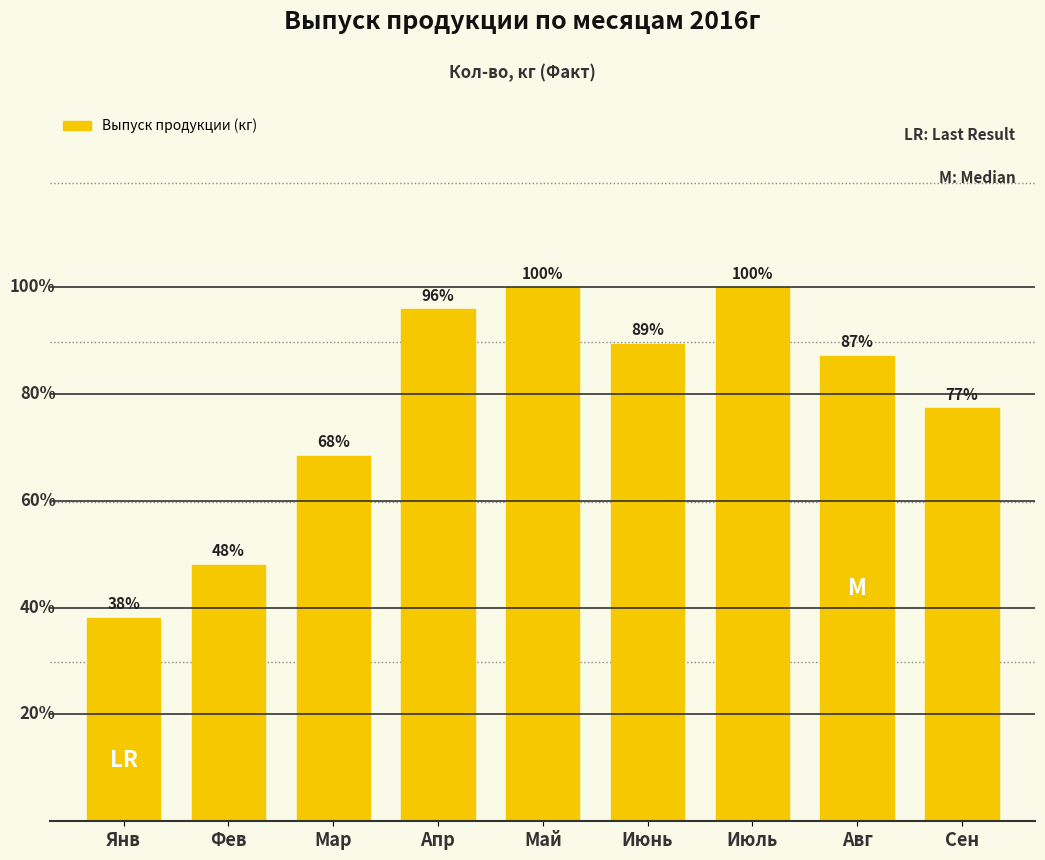

Is it true that the value at Мар is 610029.2?

False